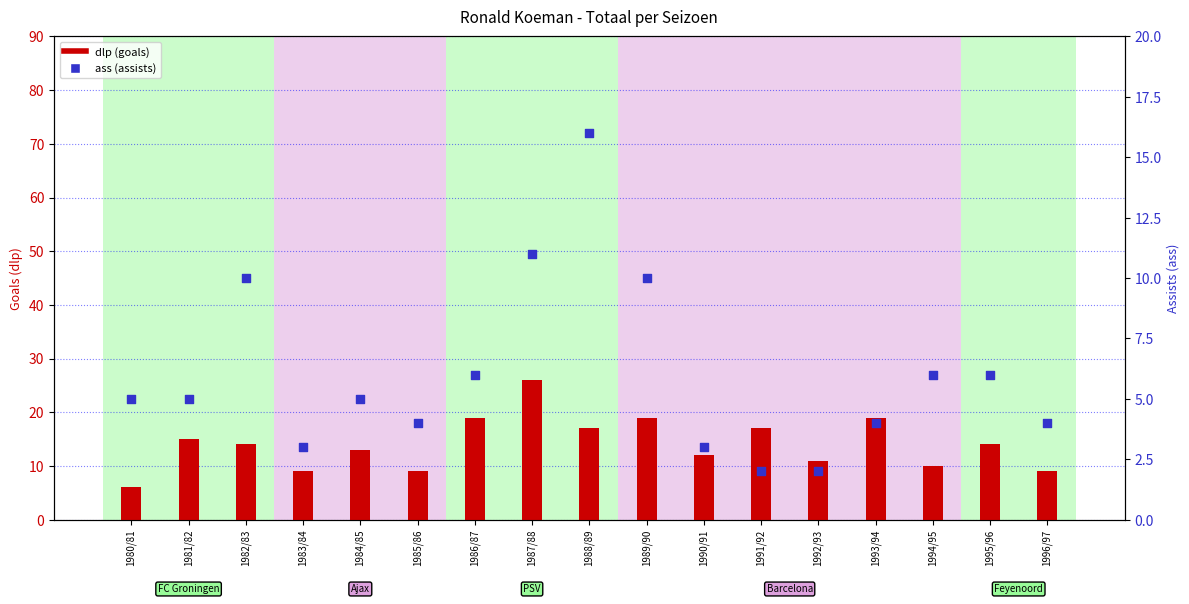

What is the total value across all series at 1994/95?

16